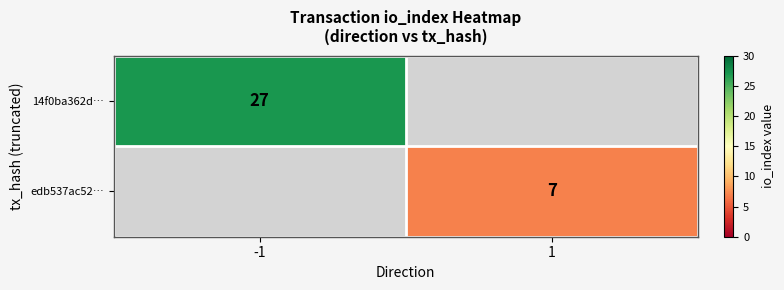

Is it true that 14f0ba362d… equals 27 at -1?

True